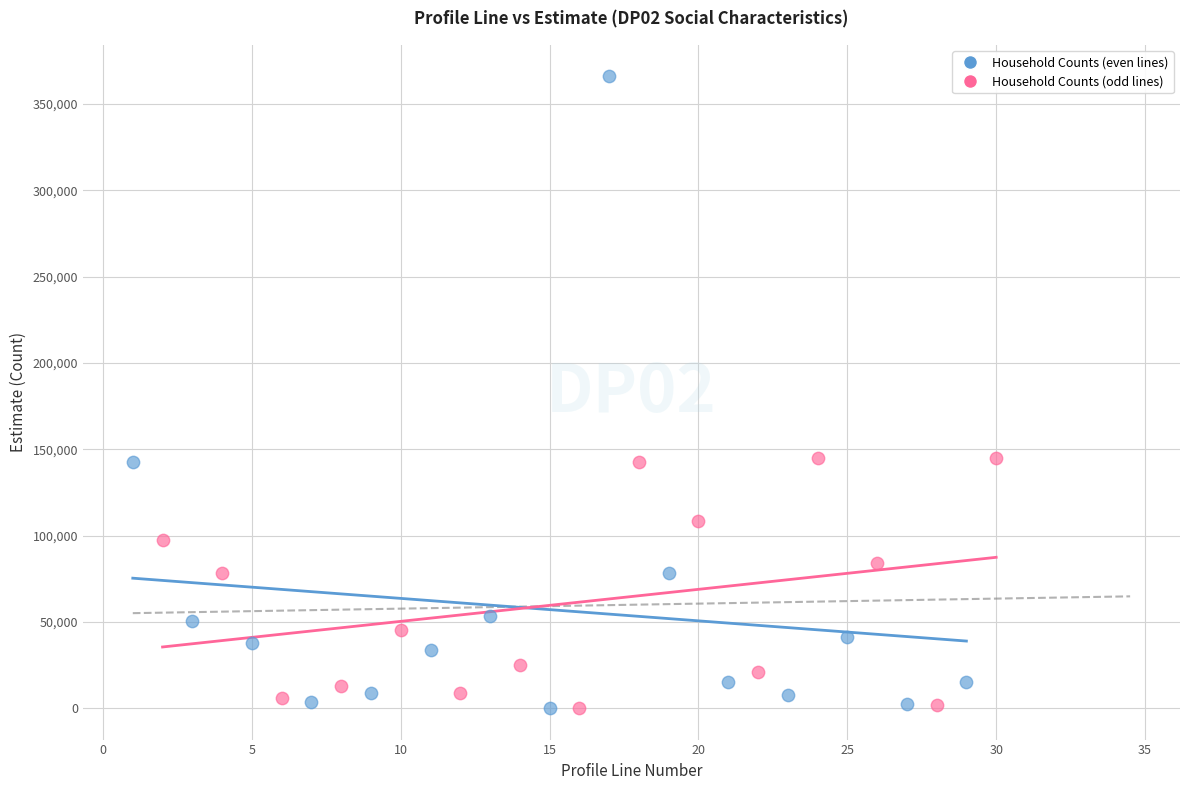

Which series contains the highest Y value?

Household Counts (even lines)